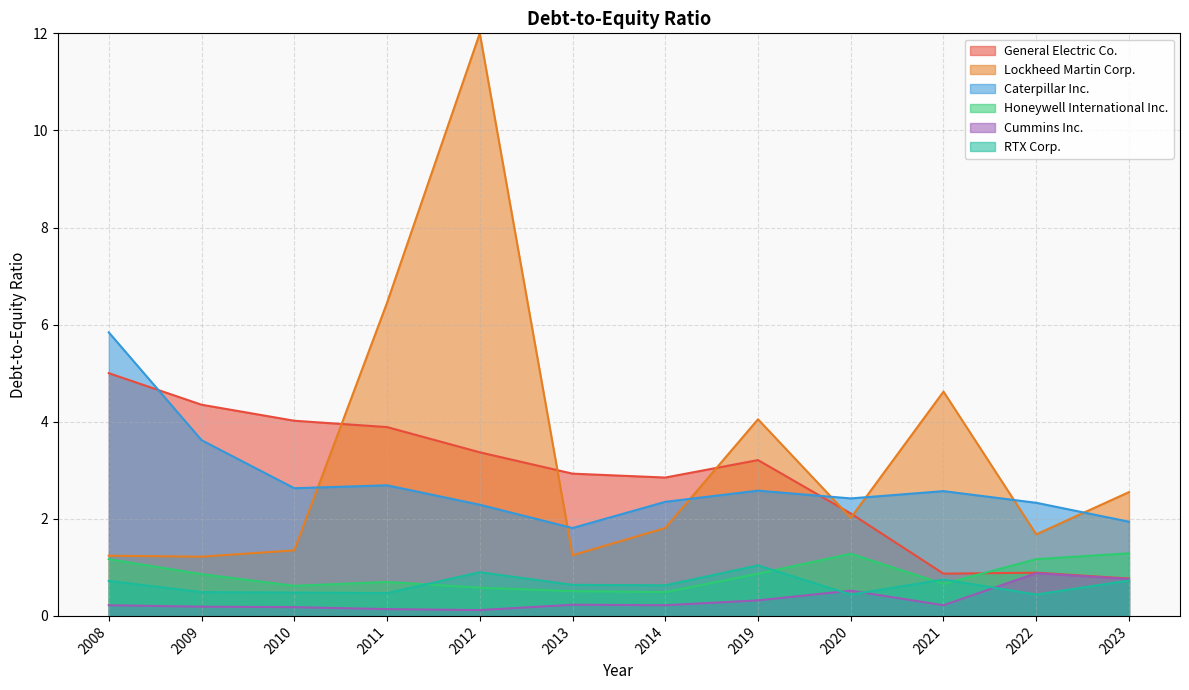

How many series are shown in this chart?

6